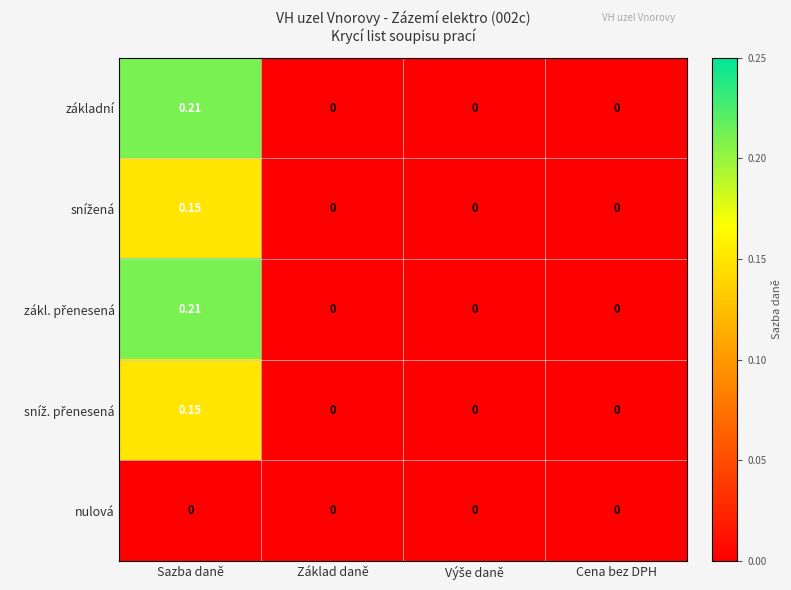

Which category has the highest value across all series?

Sazba daně